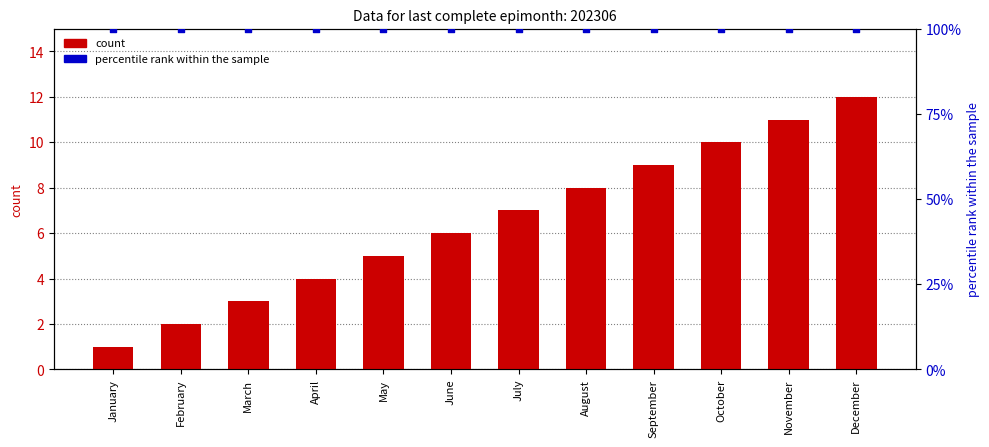

What is the total value across all series at March?

103